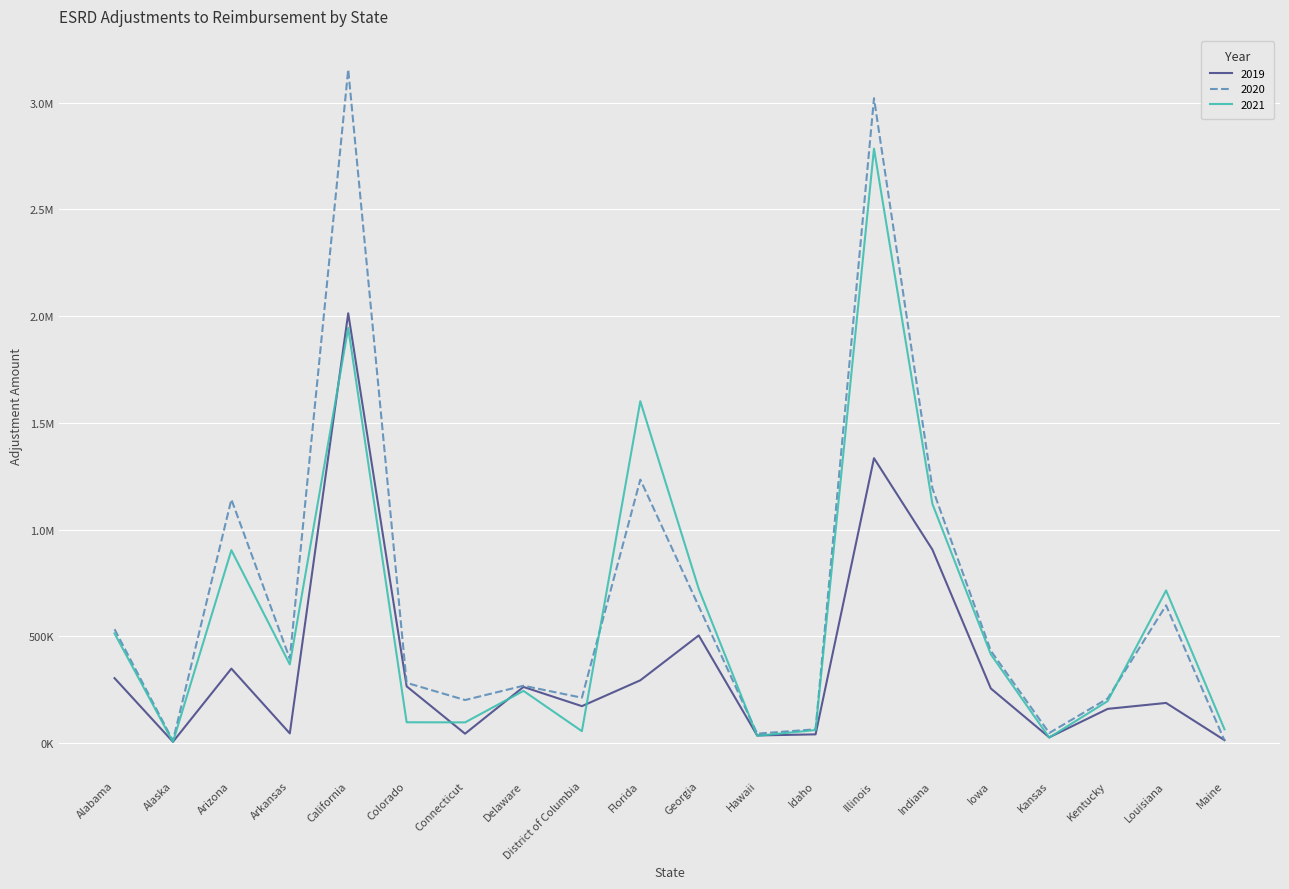

What is the sum of all 2019 values?

7230347.4